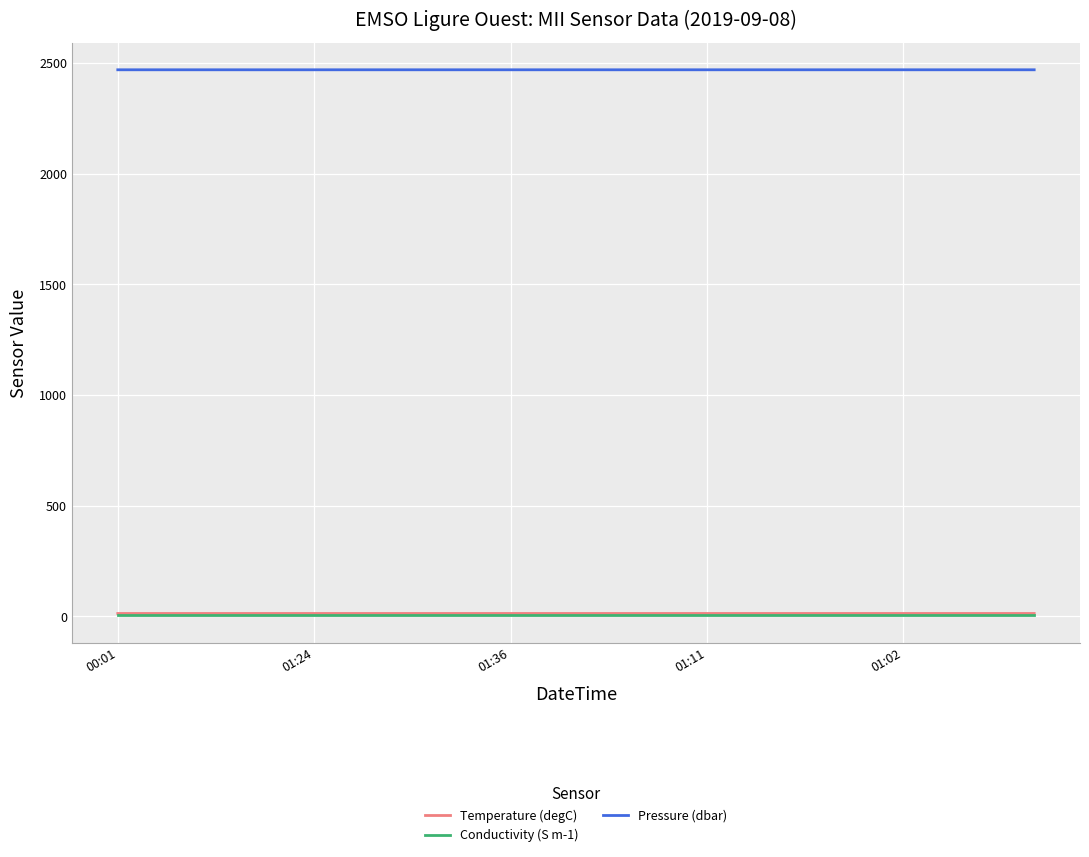

How many Conductivity (S m-1) values are between 4 and 5?

15